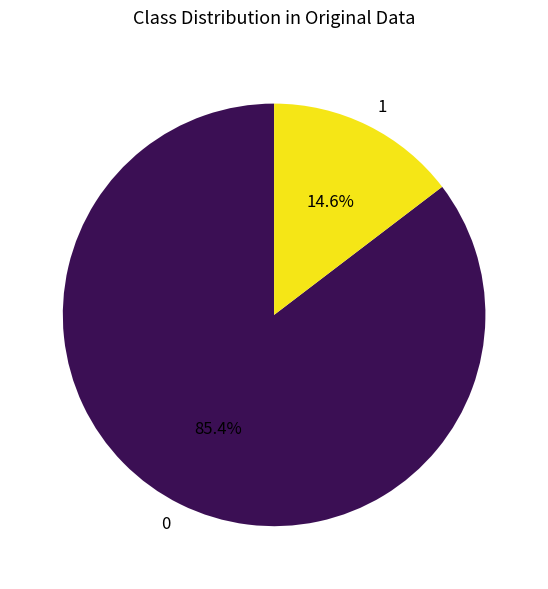

Does any single category account for the majority?

Yes